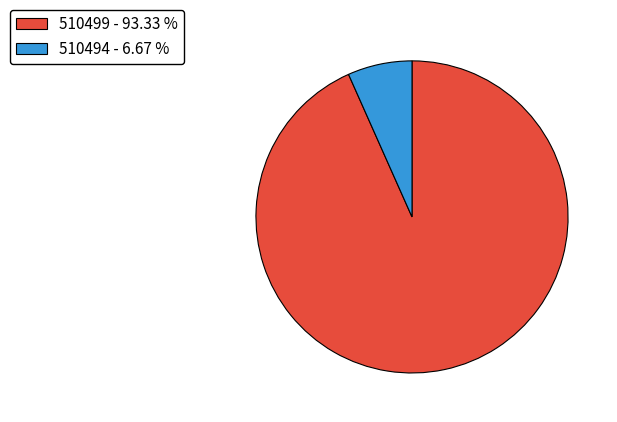

Which slice is the largest?

510499